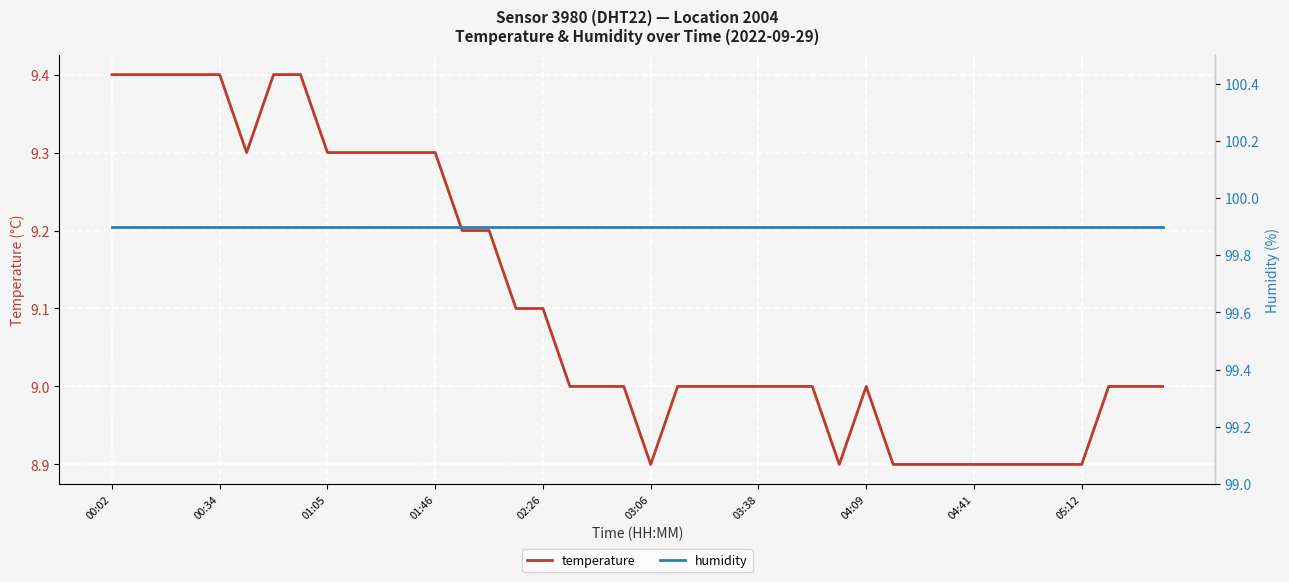

The value of temperature at 25 is 12.5. True or false?

False